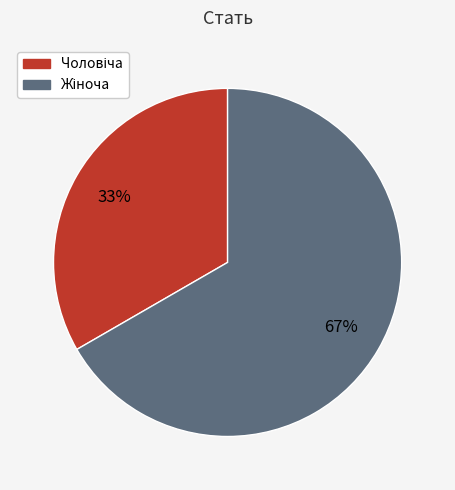

Is there any slice that represents more than half of the pie?

Yes